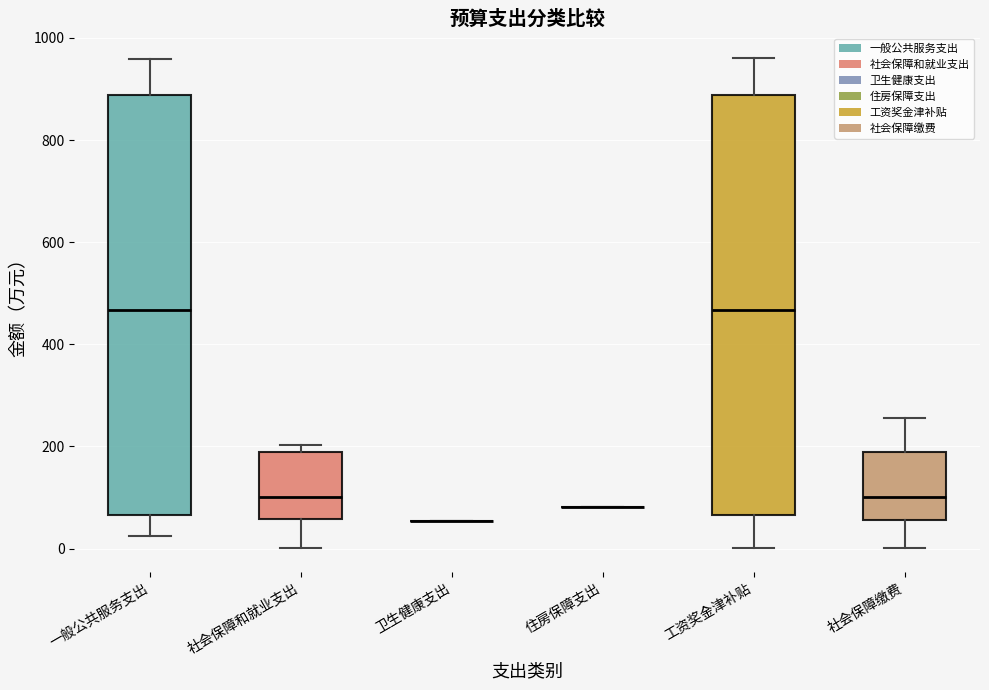

Reading left to right, read every box against the y-axis: the position of its median line, the range the box covers, and the ends of its whiskers. The values are not printed on the chart, so give them approximately, as read against the axis.

一般公共服务支出: median 460, box 60 to 880, whiskers 20 to 960
社会保障和就业支出: median 100, box 60 to 180, whiskers 0 to 200
卫生健康支出: box collapsed to a line at 60, whiskers 60 to 60
住房保障支出: box collapsed to a line at 80, whiskers 80 to 80
工资奖金津补贴: median 460, box 60 to 880, whiskers 0 to 960
社会保障缴费: median 100, box 60 to 180, whiskers 0 to 260